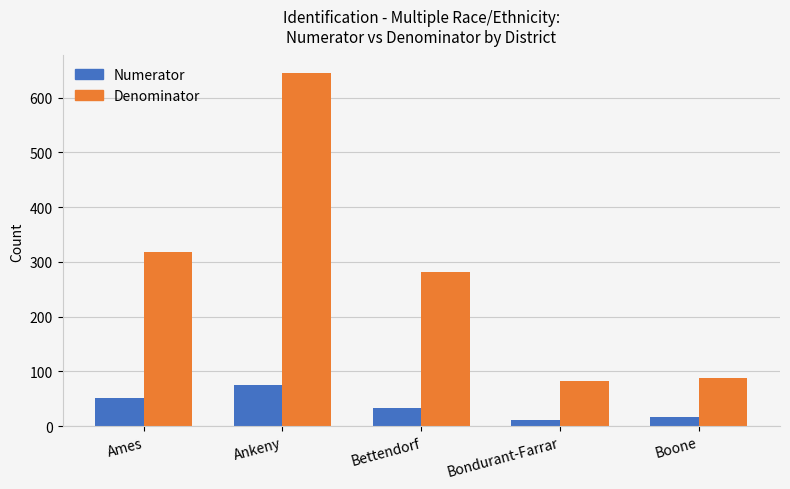

The value of Denominator at Bondurant-Farrar is 27. True or false?

False